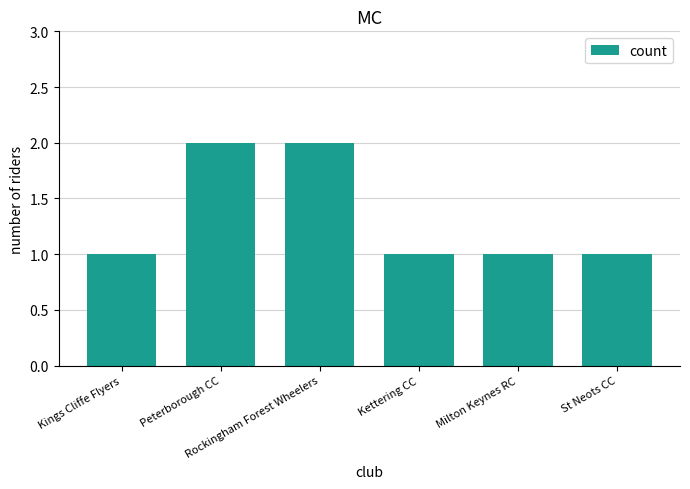

Does the chart contain any negative values?

No